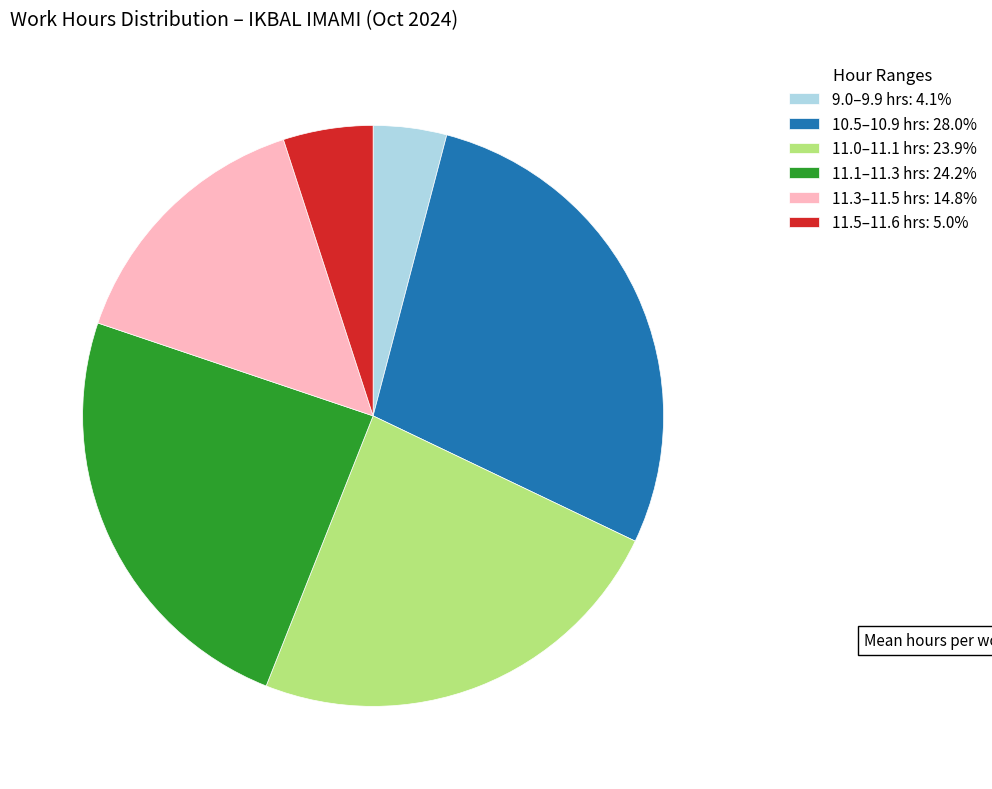

Approximately how many times larger is the value at 11.1–11.3 hrs: 24.2% compared to 11.3–11.5 hrs: 14.8%?

1.6